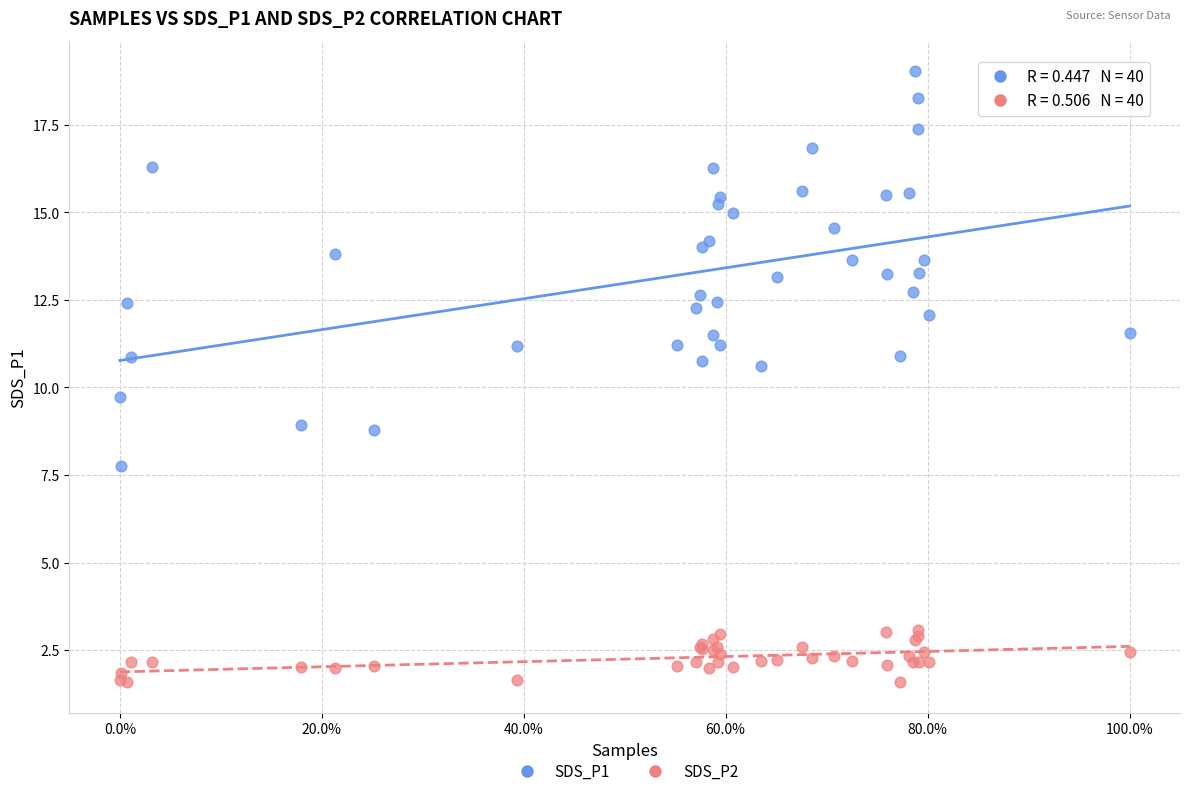

What is the X range (max minus min) for the scatter plot?

1.0